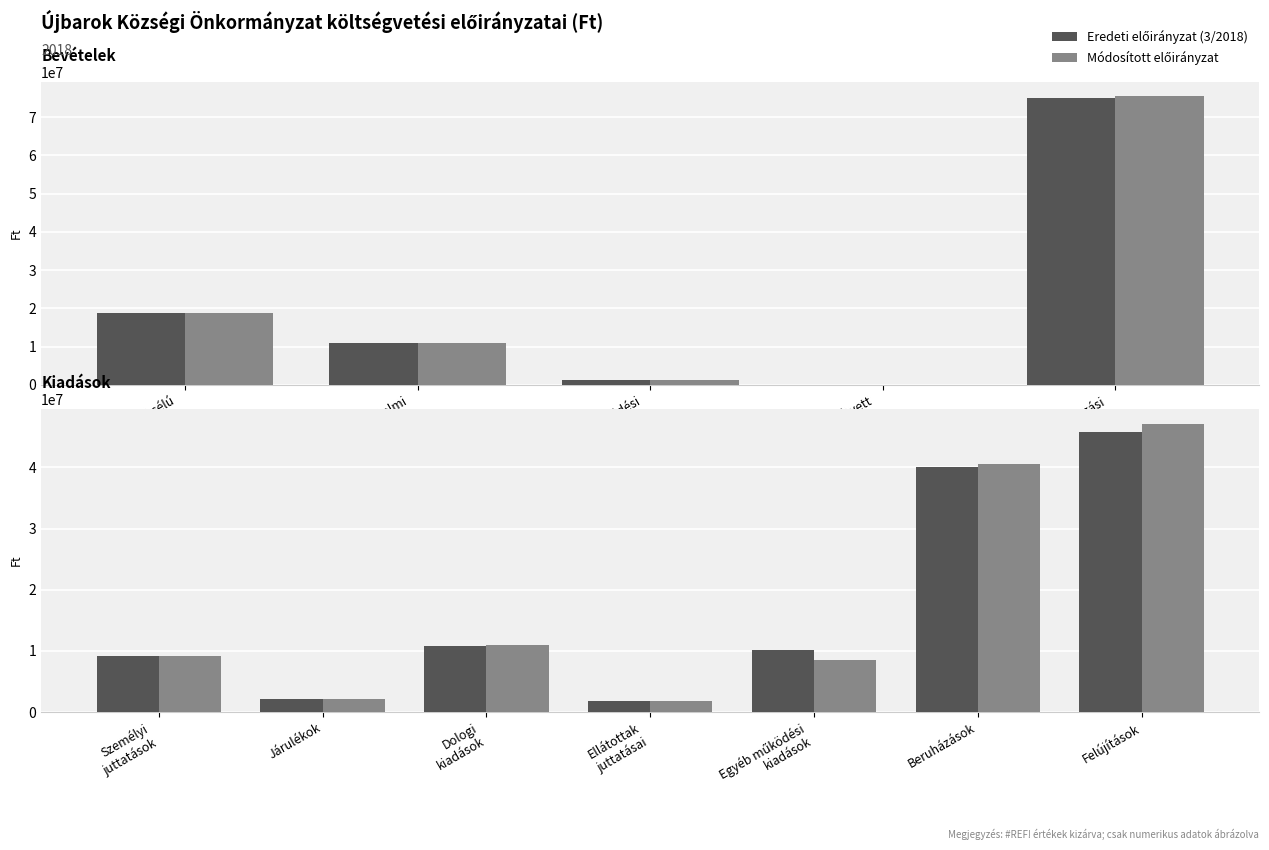

What is the sum of the Módosított előirányzat values at Járulékok and Egyéb működési kiadások?

10536587